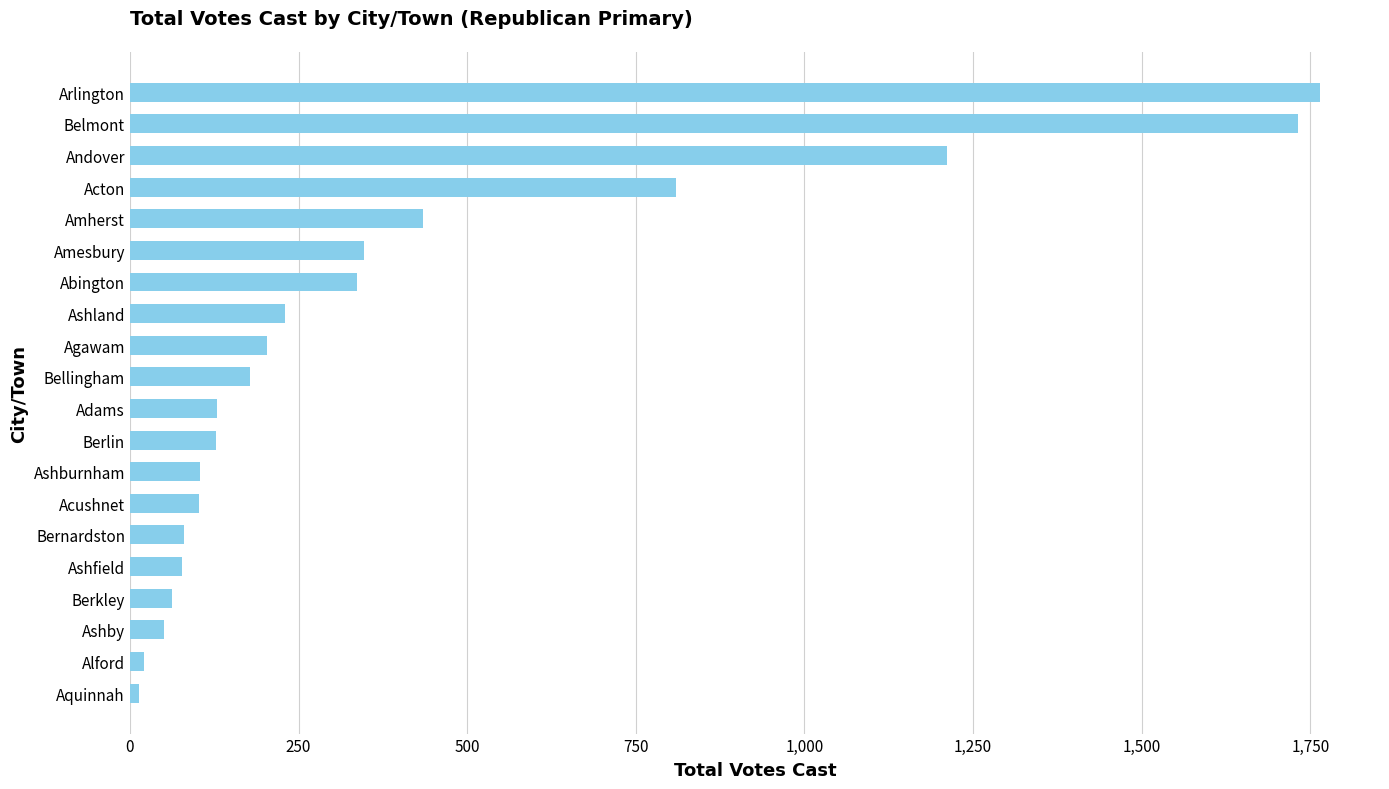

How many distinct data groups are displayed?

1